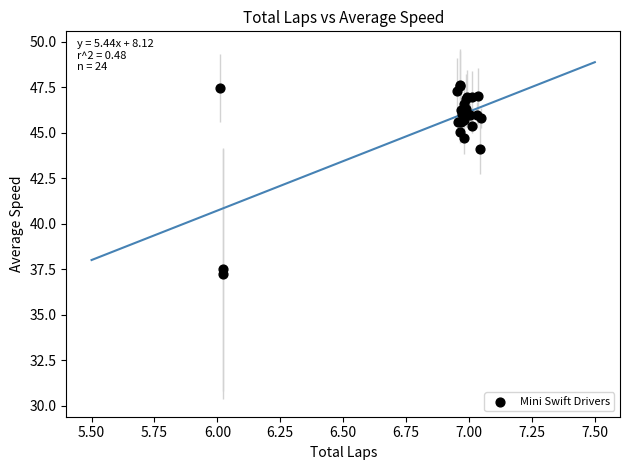

What Y value in the scatter plot is closest to 42?

44.1